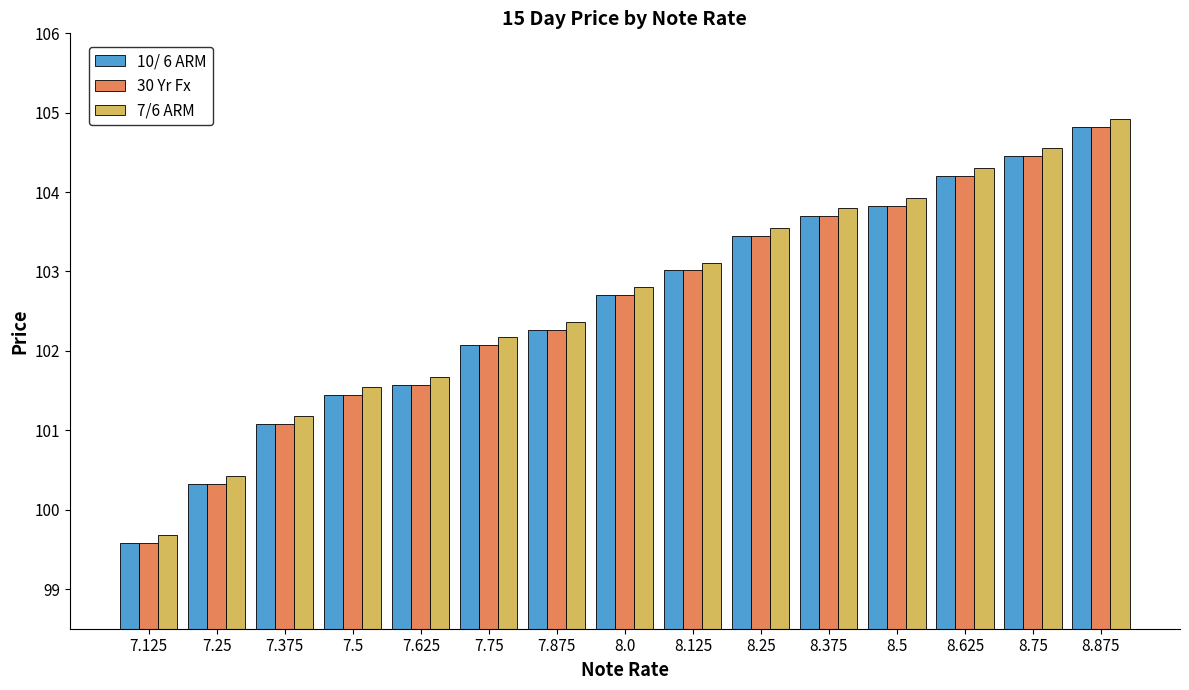

What is the label of the 2nd bar from the right?

8.75